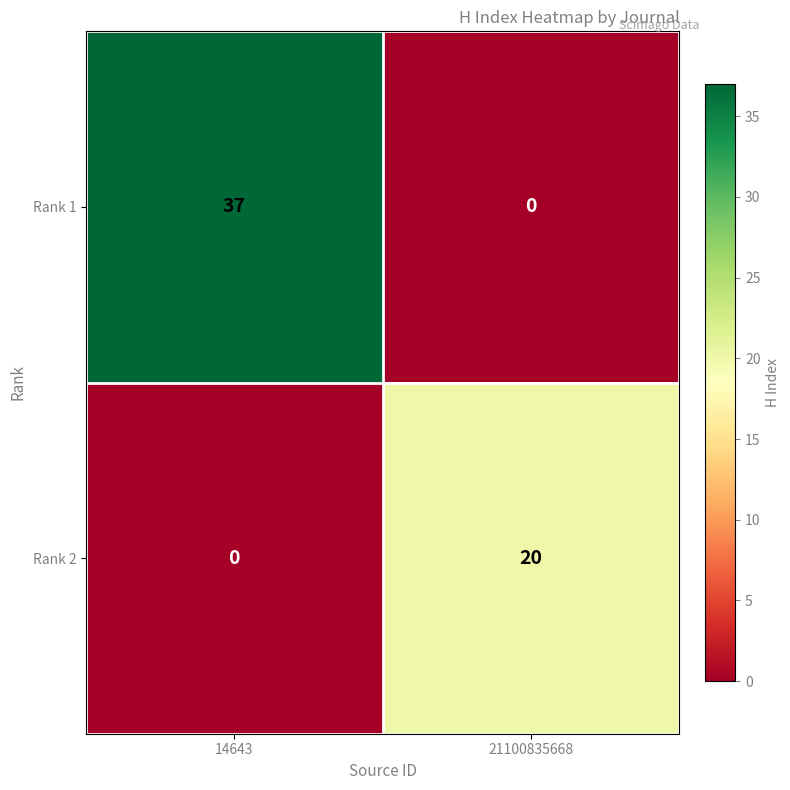

What is the difference between the Rank 2 values at 21100835668 and 14643?

20